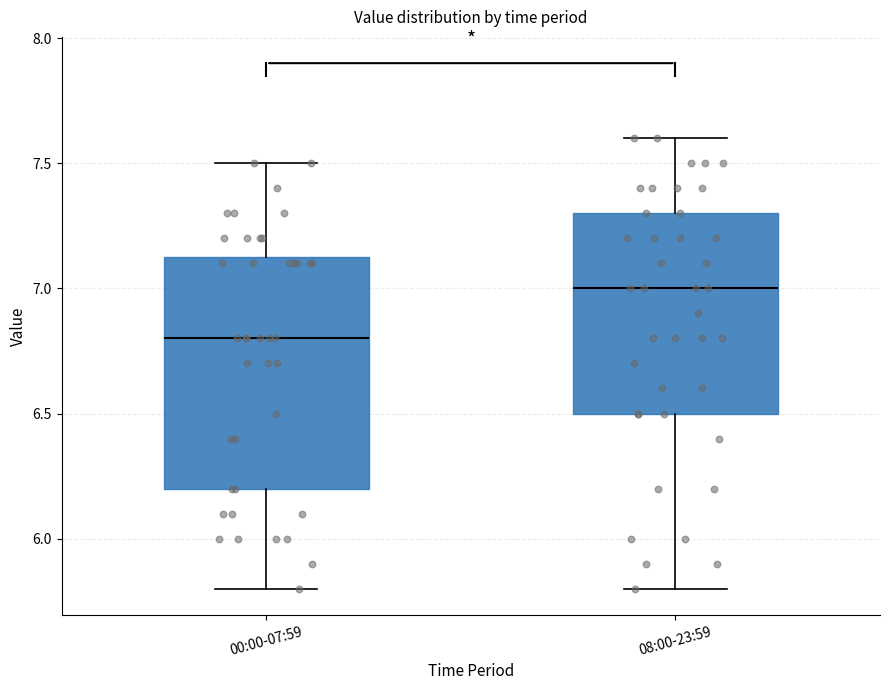

Which box has the lowest median line?

00:00-07:59